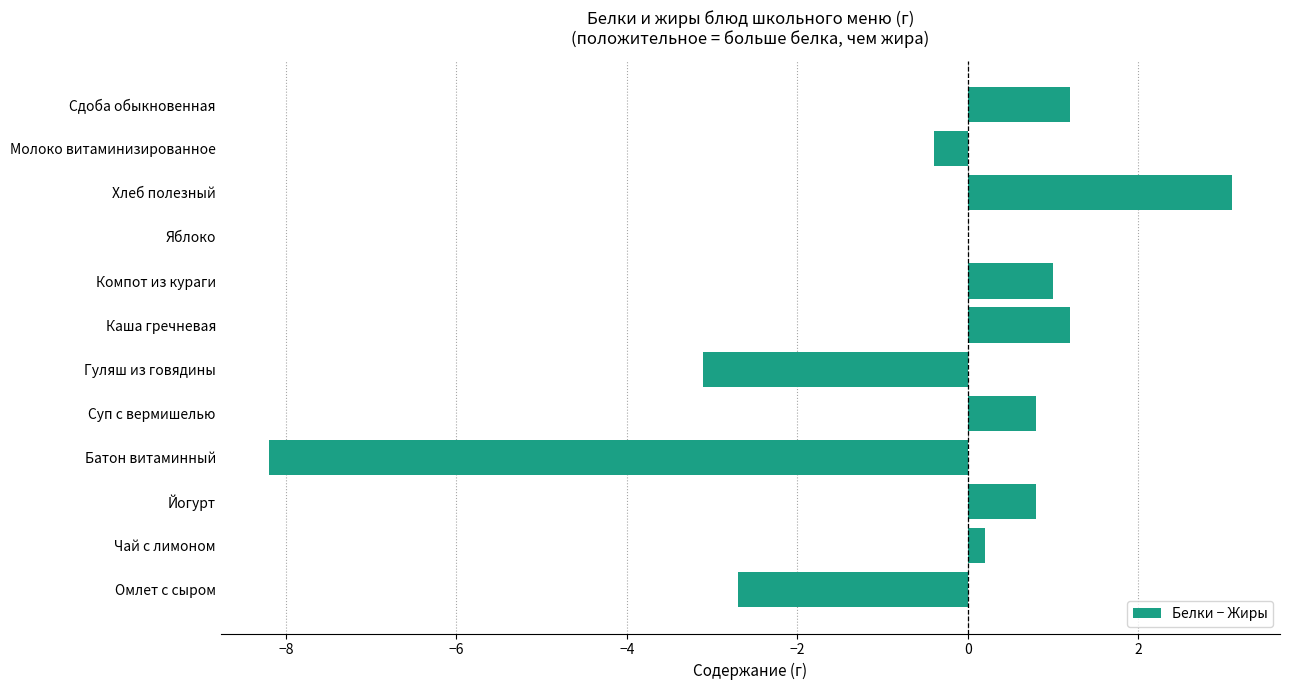

What is the maximum value shown in the chart?

3.1